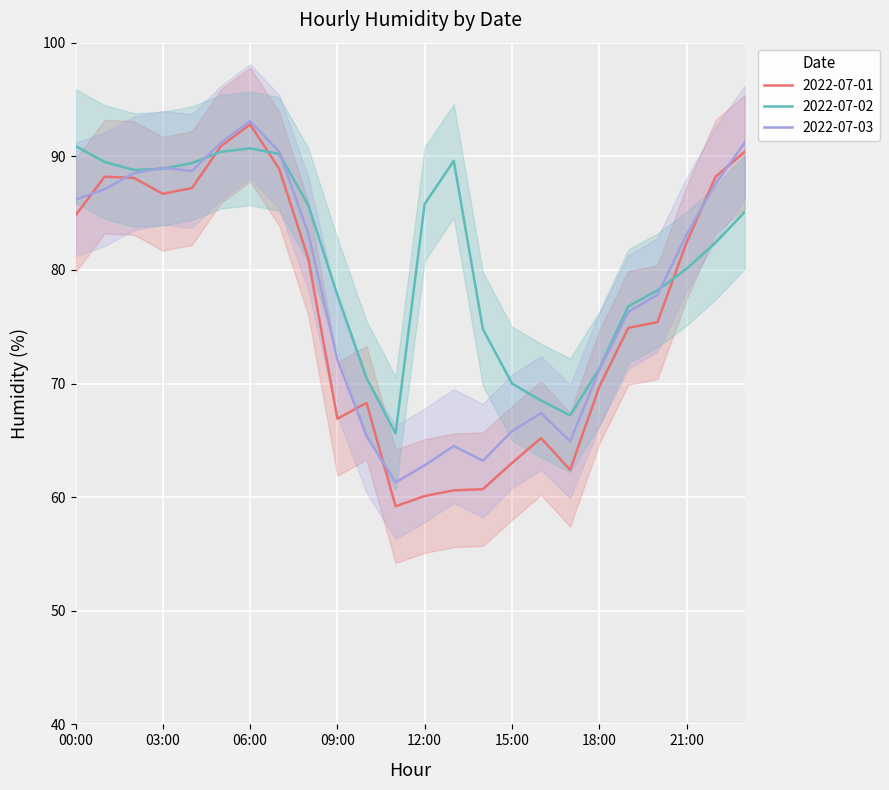

How many categories are shown in the chart?

24